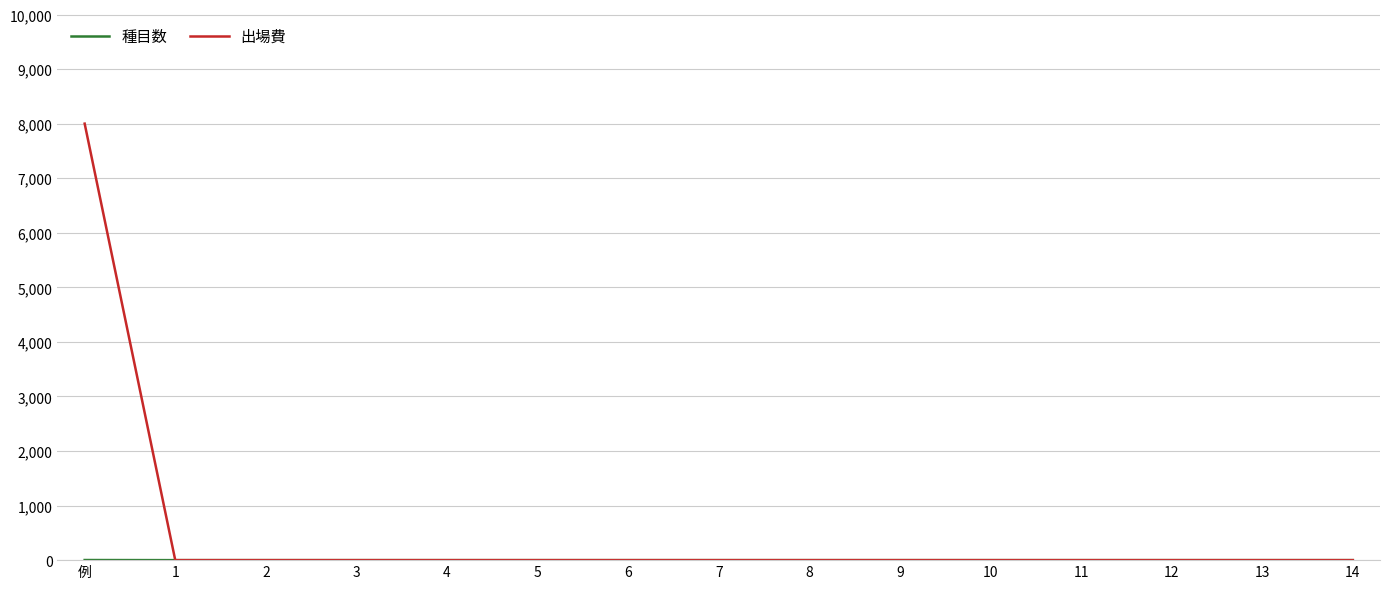

Which series has the widest spread of values?

出場費